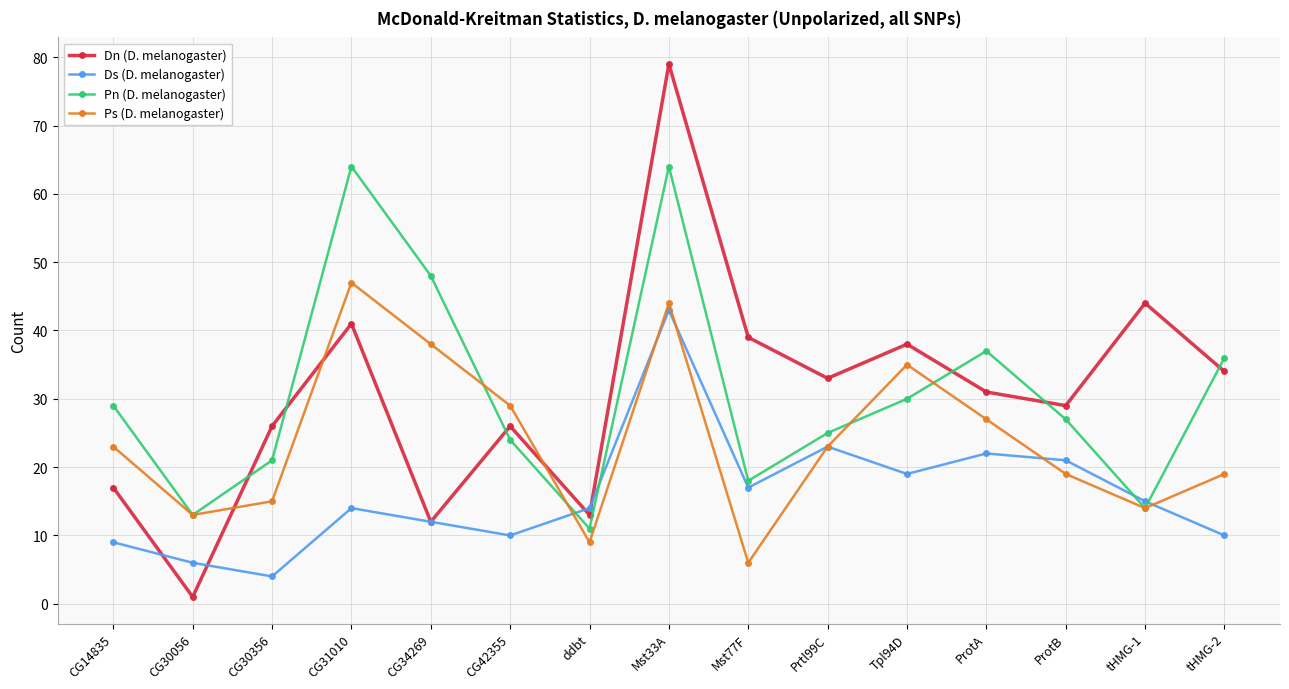

What is the difference between the highest and lowest values at Prtl99C?

10